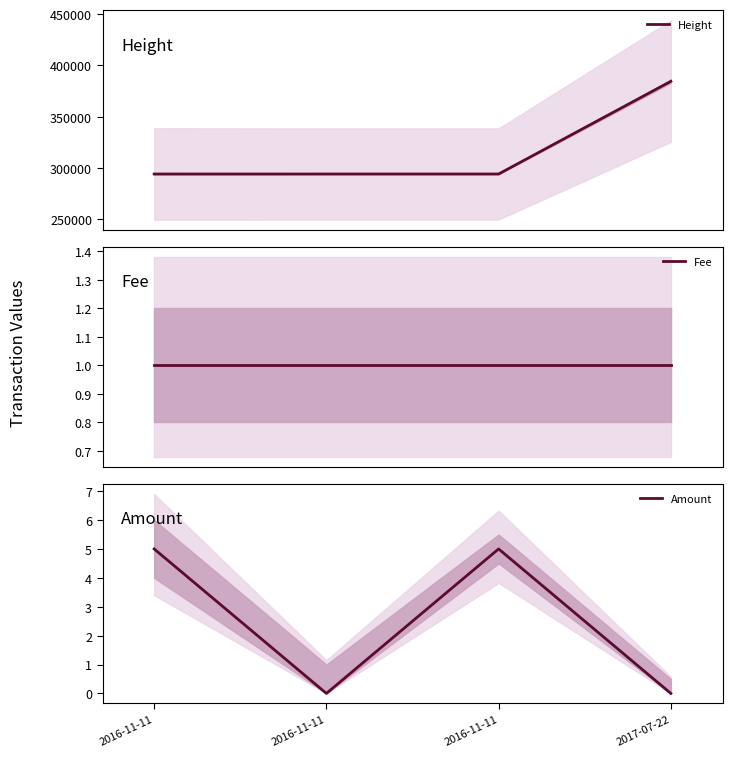

Reading left to right, what are all the values shown in this chart?

Height: 294245	294247	294247	384517
Fee: 1	1	1	1
Amount: 5	0	5	0